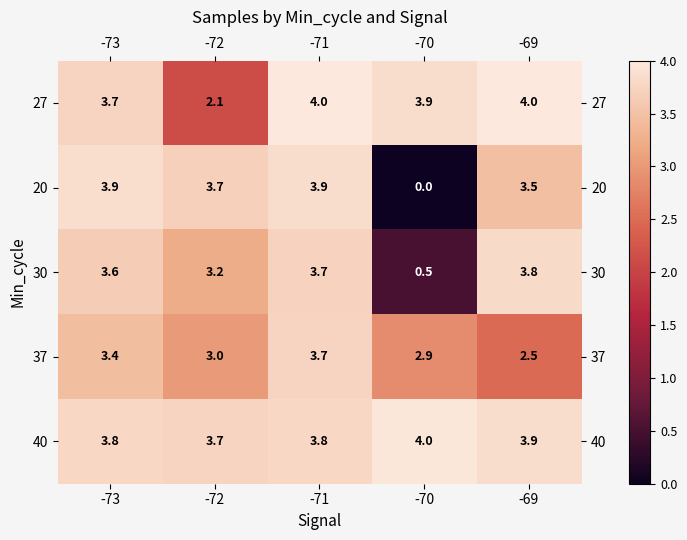

At which category is the sum across all series the highest?

-71